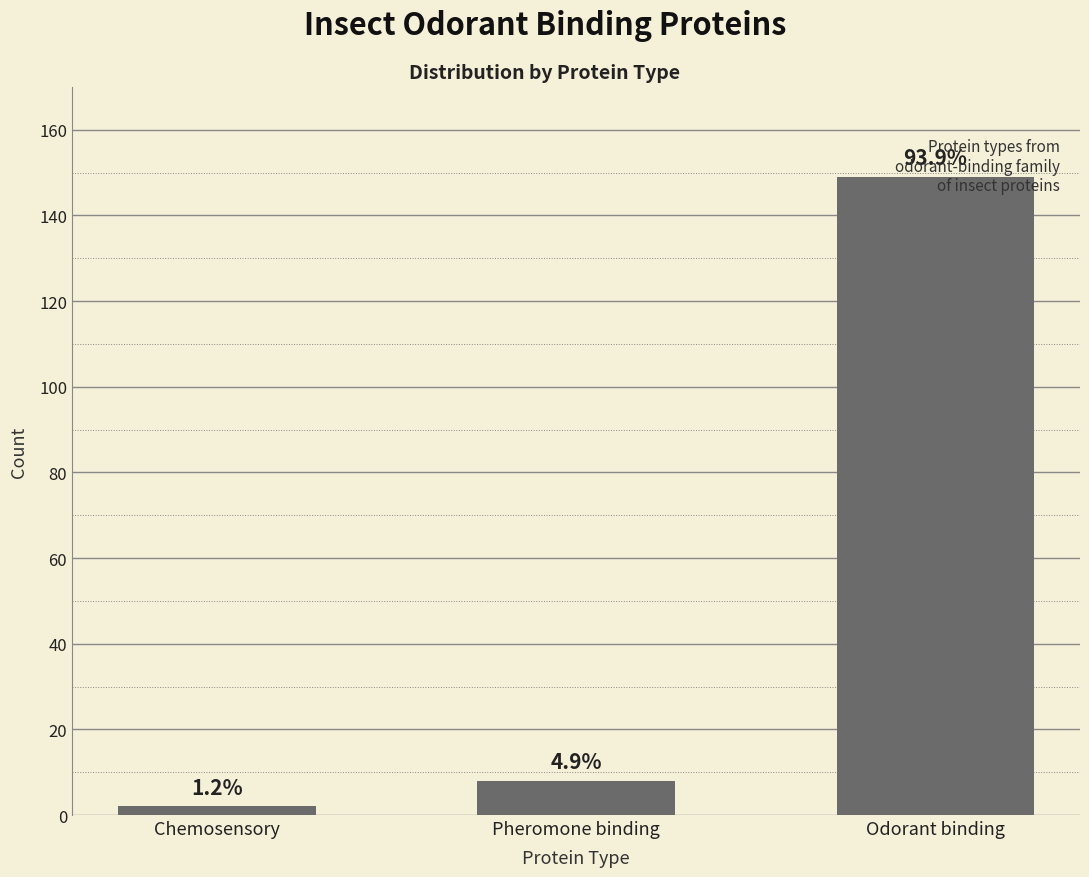

The value at Pheromone binding is 5. True or false?

False